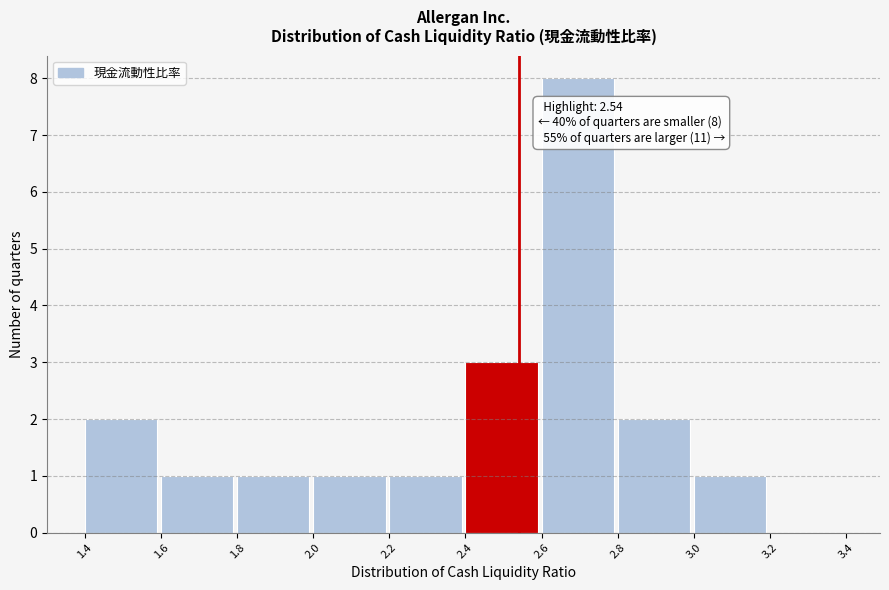

Over which range of the x-axis is the bar tallest?

2.6 to 2.8